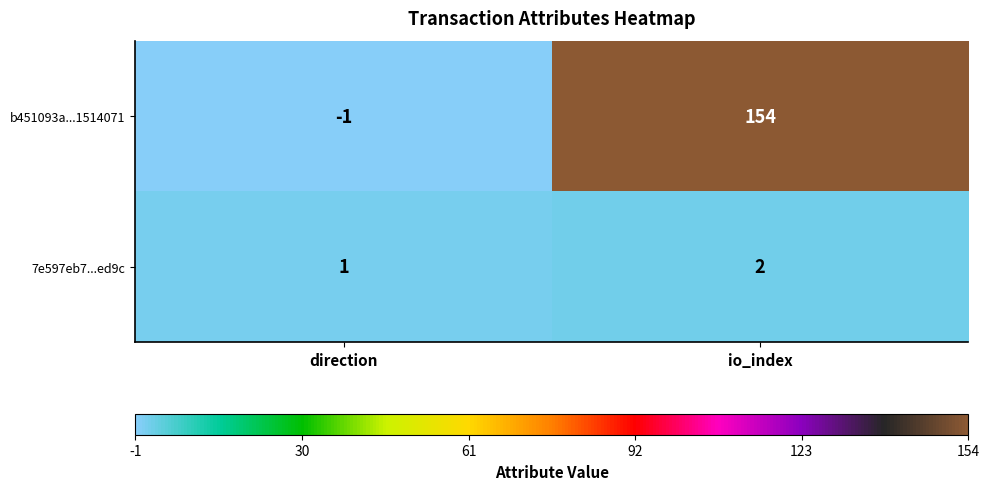

How many categories are shown in the chart?

2